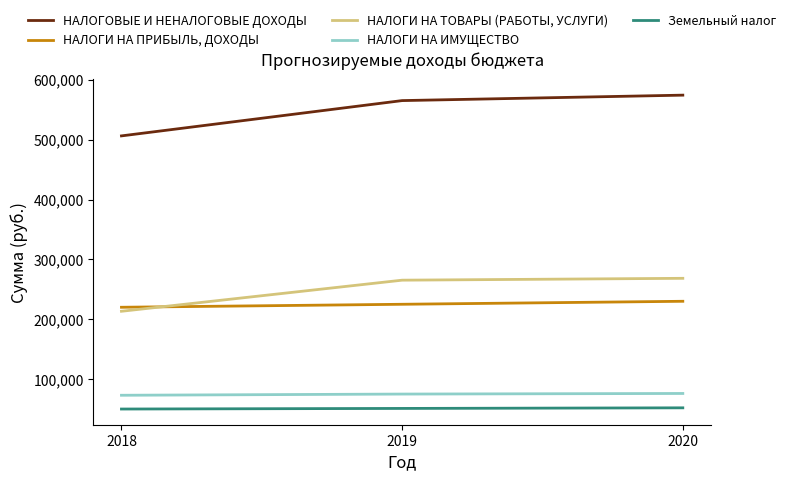

Rank the series at 2019 from highest to lowest value.

НАЛОГОВЫЕ И НЕНАЛОГОВЫЕ ДОХОДЫ, НАЛОГИ НА ТОВАРЫ (РАБОТЫ, УСЛУГИ), НАЛОГИ НА ПРИБЫЛЬ, ДОХОДЫ, НАЛОГИ НА ИМУЩЕСТВО, Земельный налог